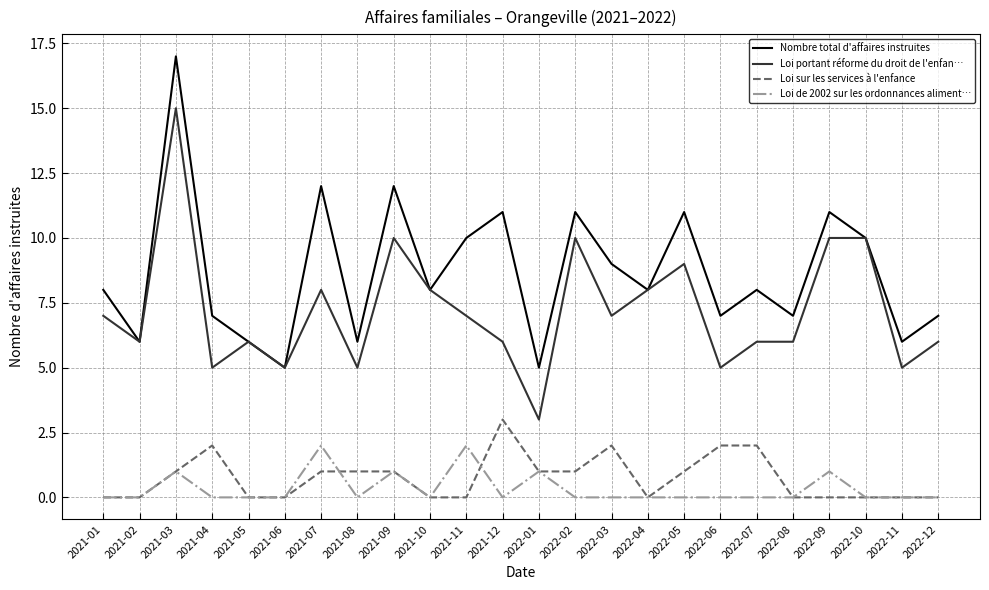

What is the difference between the highest and lowest values at 2022-08?

7